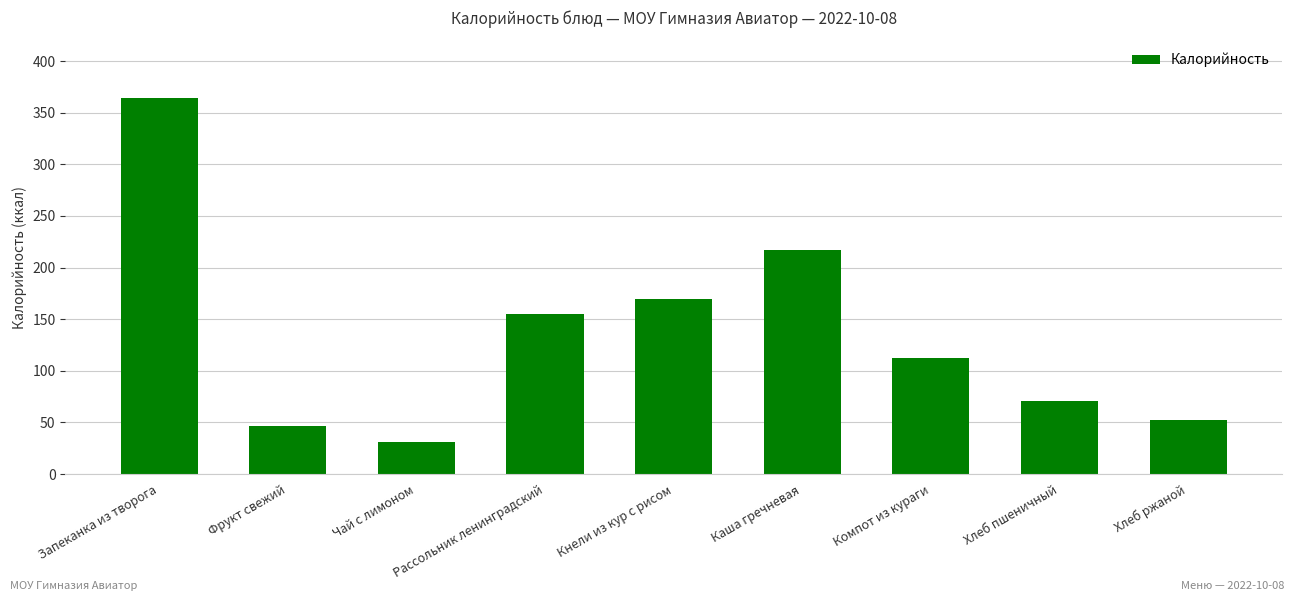

How many bars are there in total?

9